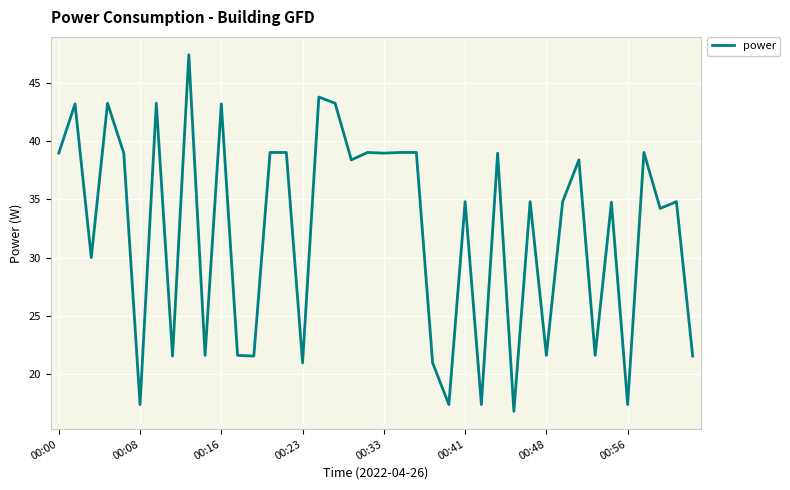

What is the greatest value displayed?

47.4